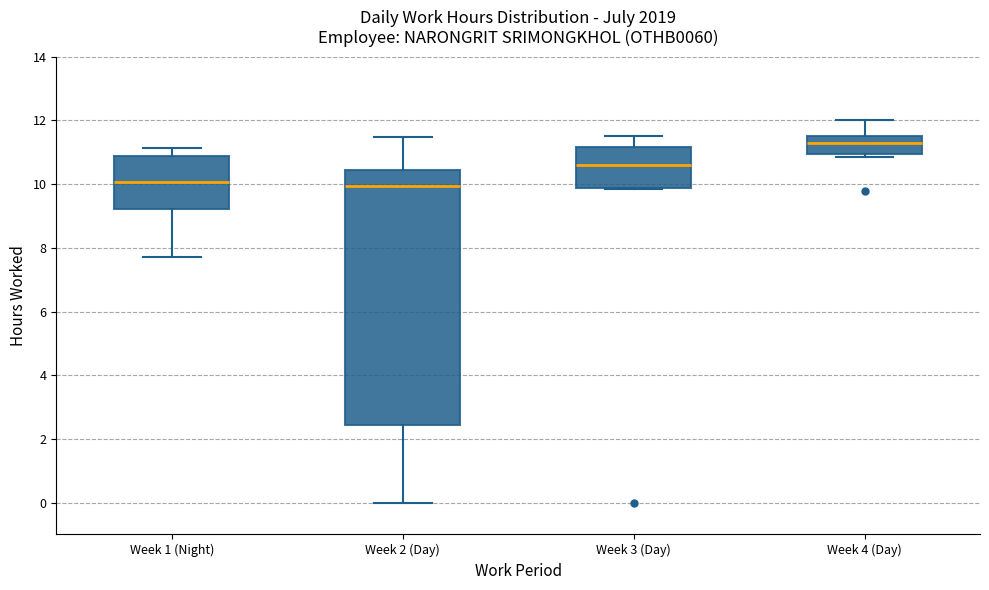

Which box is the tallest, from its lower edge to its upper edge?

Week 2 (Day)